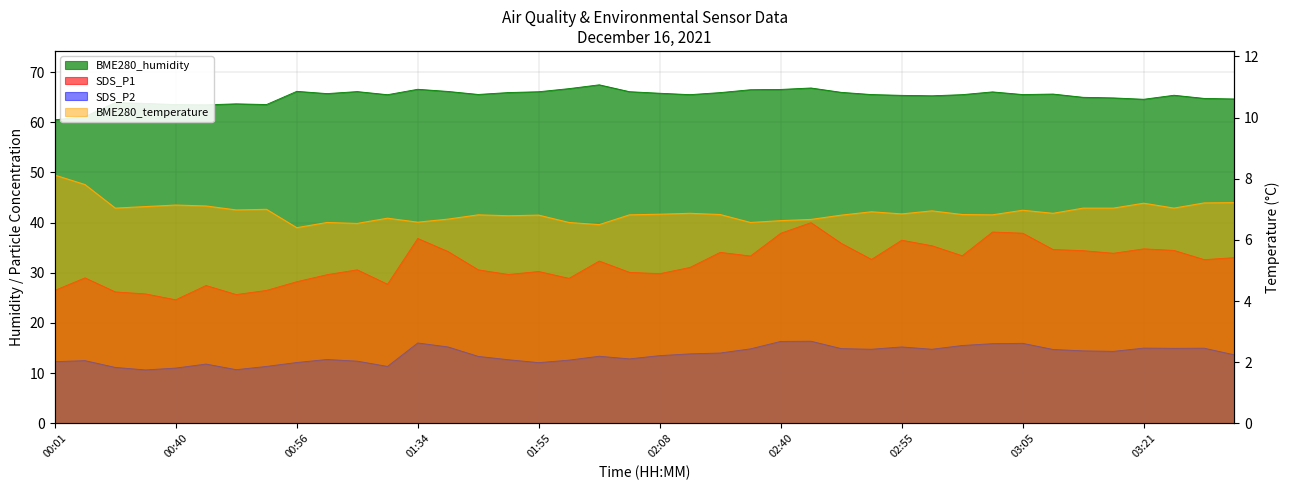

Reading right to left, list all the values displayed in this chart.

BME280_humidity: 64.6	64.8	65.4	64.6	64.8	65.0	65.6	65.5	66.0	65.5	65.3	65.4	65.5	66.0	66.8	66.5	66.5	65.9	65.5	65.8	66.1	67.5	66.7	66.1	65.9	65.5	66.1	66.6	65.5	66.1	65.7	66.2	63.5	63.7	63.5	63.5	63.8	63.9	61.1	60.5
BME280_temperature: 7.2	7.2	7.0	7.2	7.0	7.0	6.9	7.0	6.8	6.8	7.0	6.8	6.9	6.8	6.7	6.6	6.6	6.8	6.9	6.8	6.8	6.5	6.6	6.8	6.8	6.8	6.7	6.6	6.7	6.5	6.6	6.4	7.0	7.0	7.1	7.1	7.1	7.0	7.8	8.1
SDS_P1: 33.0	32.6	34.5	34.8	33.9	34.4	34.6	37.9	38.1	33.4	35.4	36.5	32.7	35.9	40.0	37.9	33.4	34.1	31.1	29.8	30.1	32.4	28.9	30.3	29.7	30.6	34.2	36.9	27.7	30.6	29.6	28.2	26.5	25.7	27.5	24.6	25.8	26.2	29.0	26.5
SDS_P2: 13.7	15.0	14.9	15.0	14.3	14.4	14.7	15.9	15.9	15.5	14.8	15.2	14.8	14.9	16.4	16.3	14.8	14.0	13.8	13.5	12.8	13.4	12.6	12.1	12.7	13.3	15.2	16.0	11.3	12.4	12.7	12.1	11.3	10.7	11.8	11.0	10.7	11.2	12.5	12.3